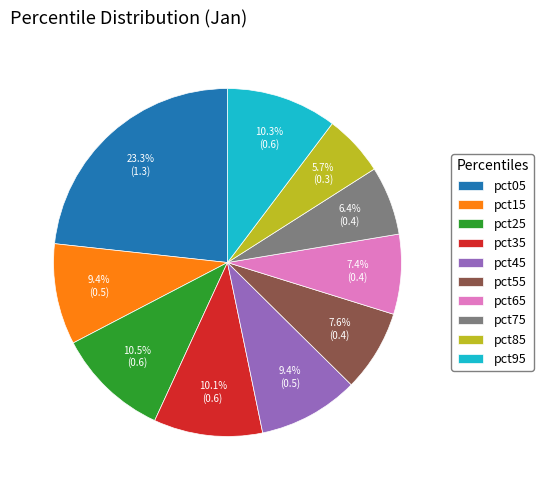

Is pct55 the majority of the pie?

No